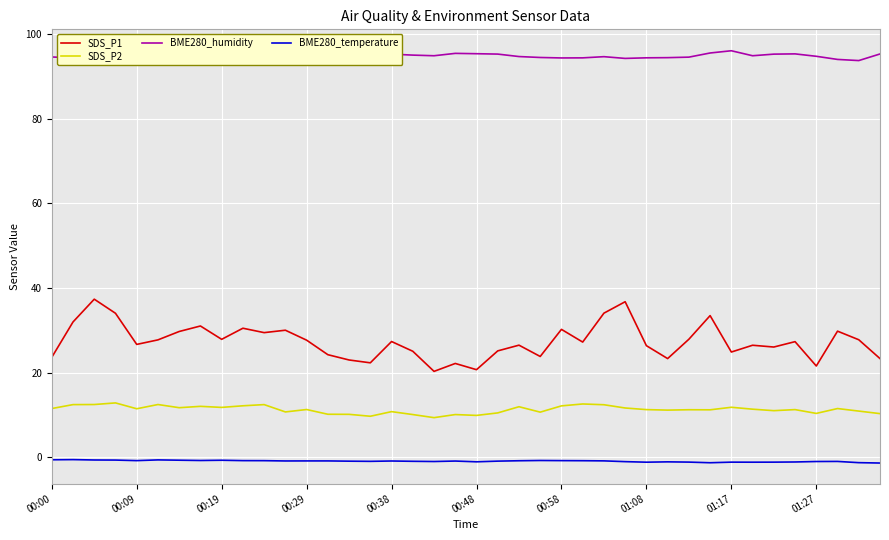

Is this an area chart (filled region under the line)?

No